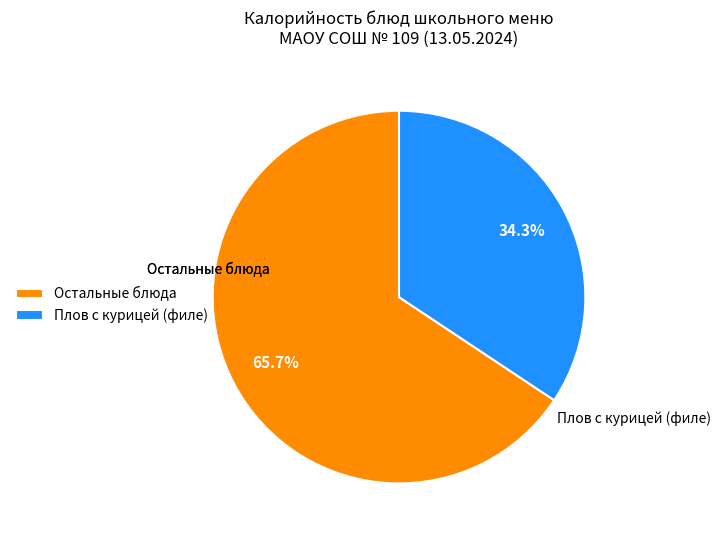

Combined, do Остальные блюда and Плов с курицей (филе) account for over 50%?

Yes